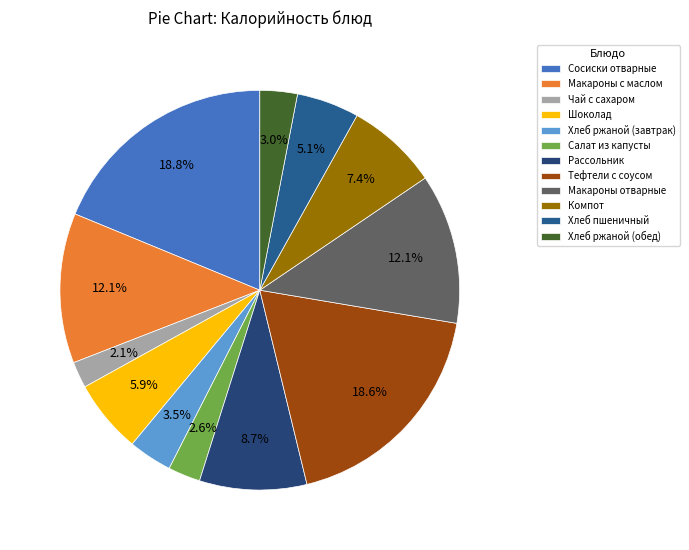

What percentage is the Компот slice, to the nearest percent?

7%